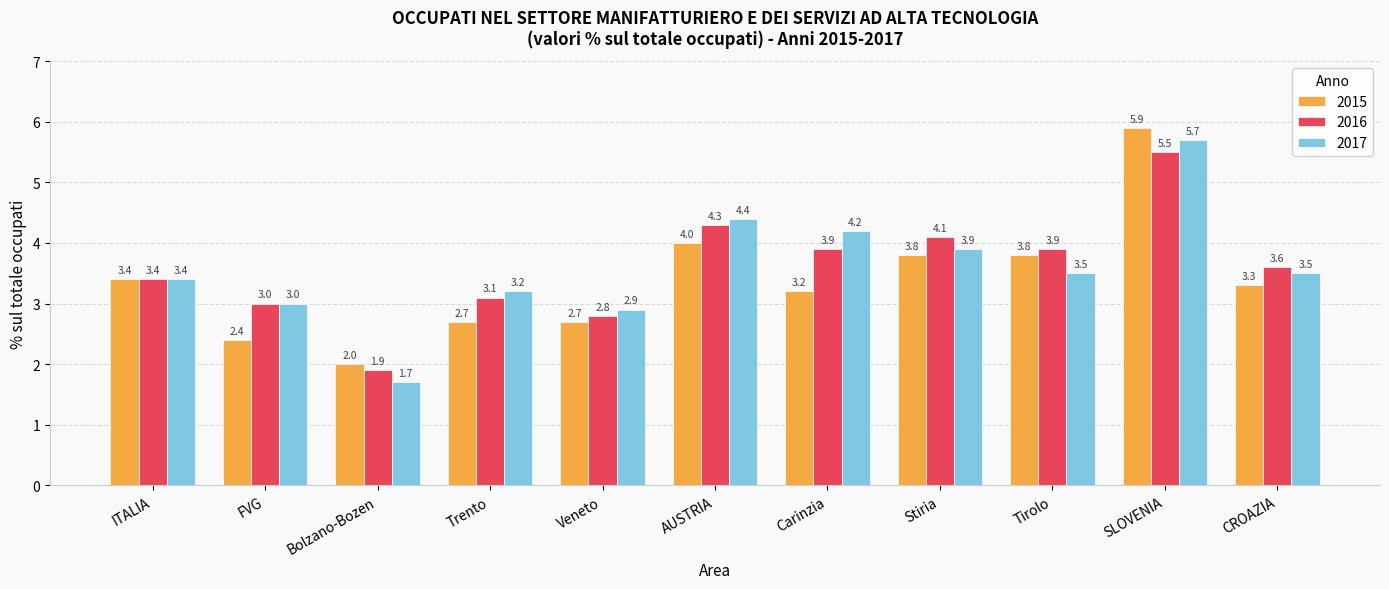

Is the value of 2015 at Stiria greater than the value of 2016 at Trento?

Yes